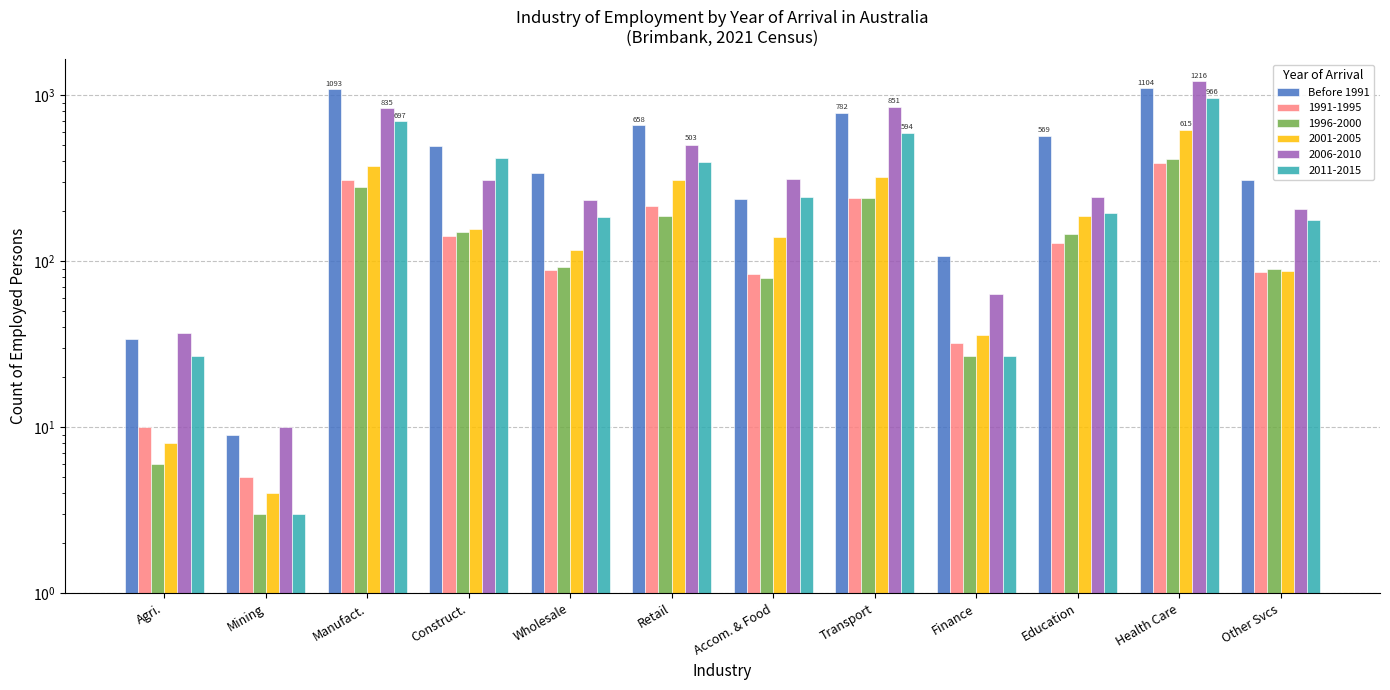

What value does the data have at Education, to the nearest 50?

550